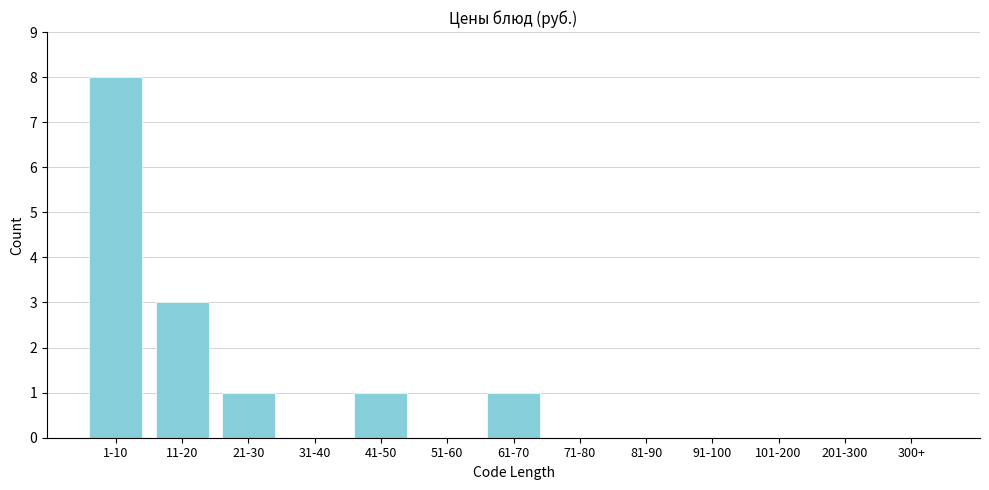

Reading right to left, what are all the values shown in this chart?

300+=0	201-300=0	101-200=0	91-100=0	81-90=0	71-80=0	61-70=1	51-60=0	41-50=1	31-40=0	21-30=1	11-20=3	1-10=8